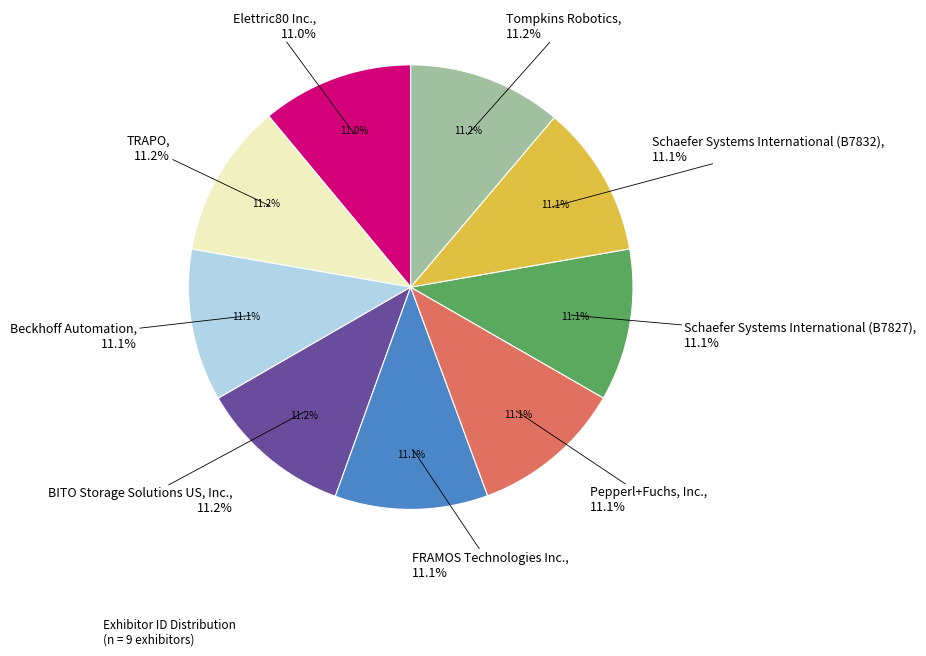

How many slices are in this pie chart?

9